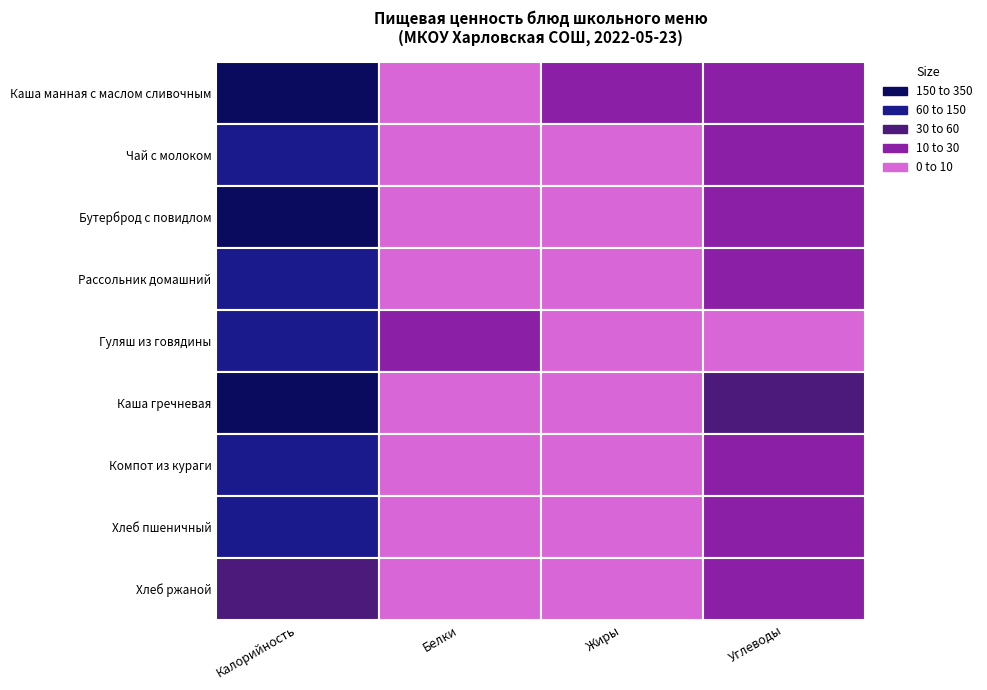

What is the spread (max minus min) of values at Углеводы?

33.1